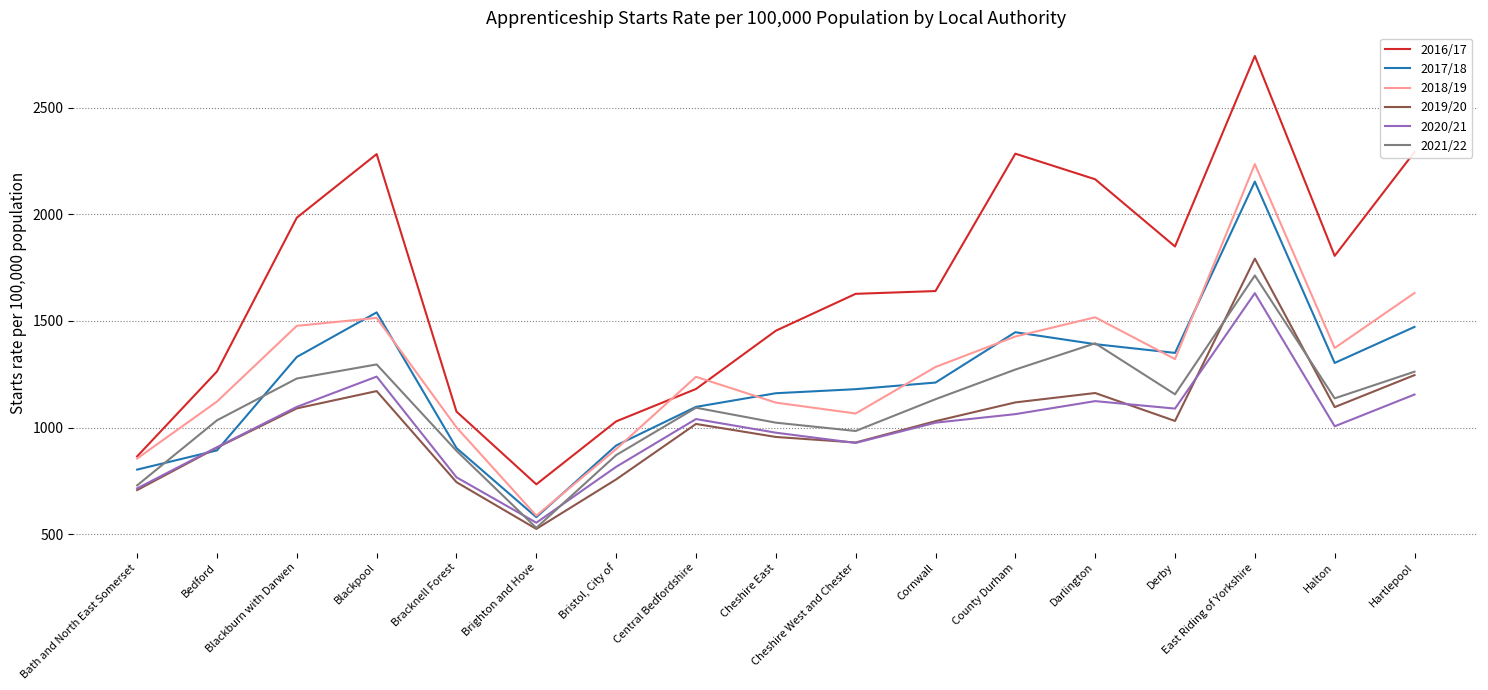

What position from the right is Bracknell Forest?

13